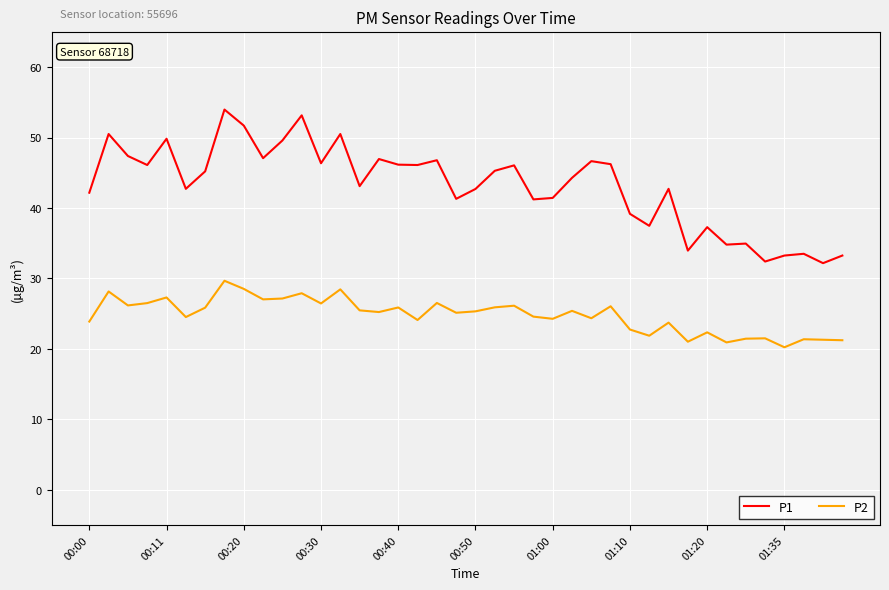

Which series has the largest range (max minus min)?

P1